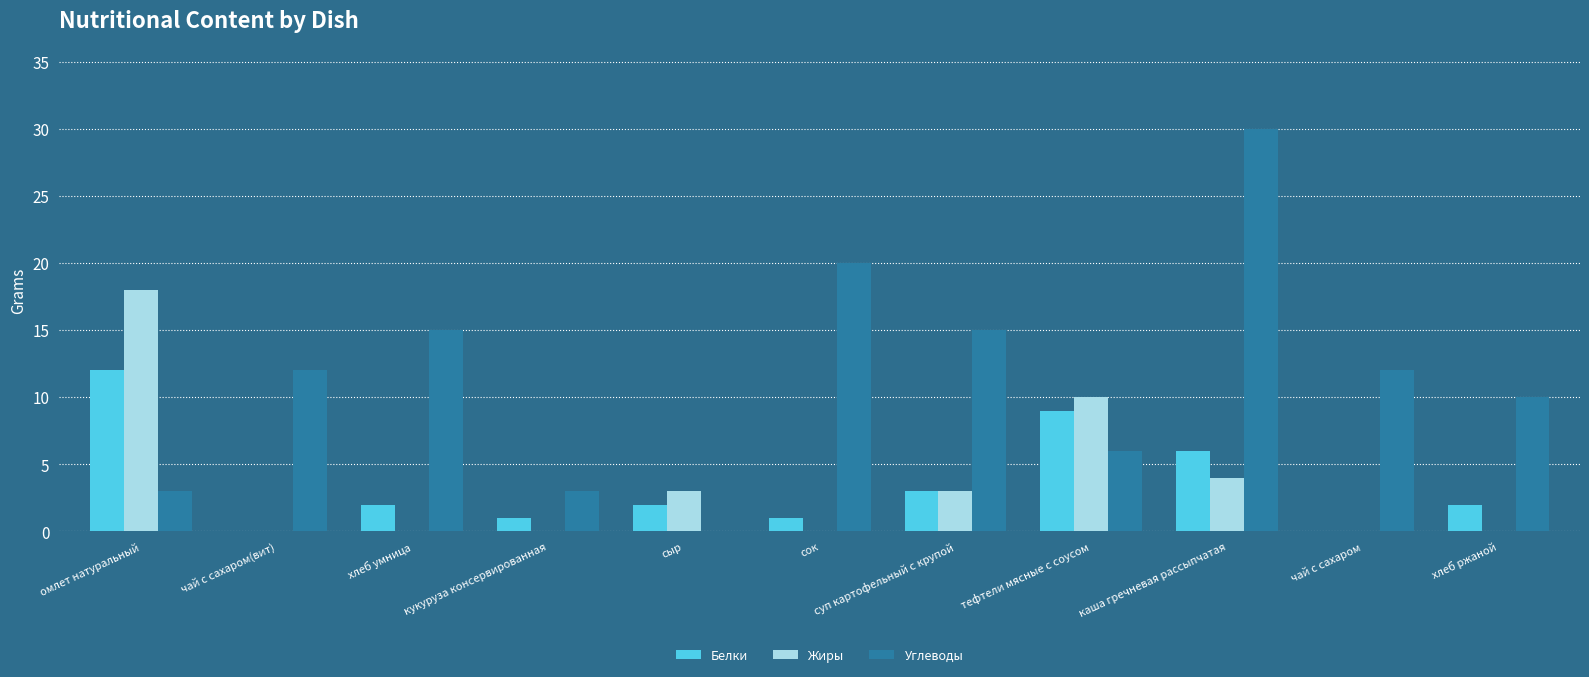

Which series has the largest total across all categories?

Углеводы